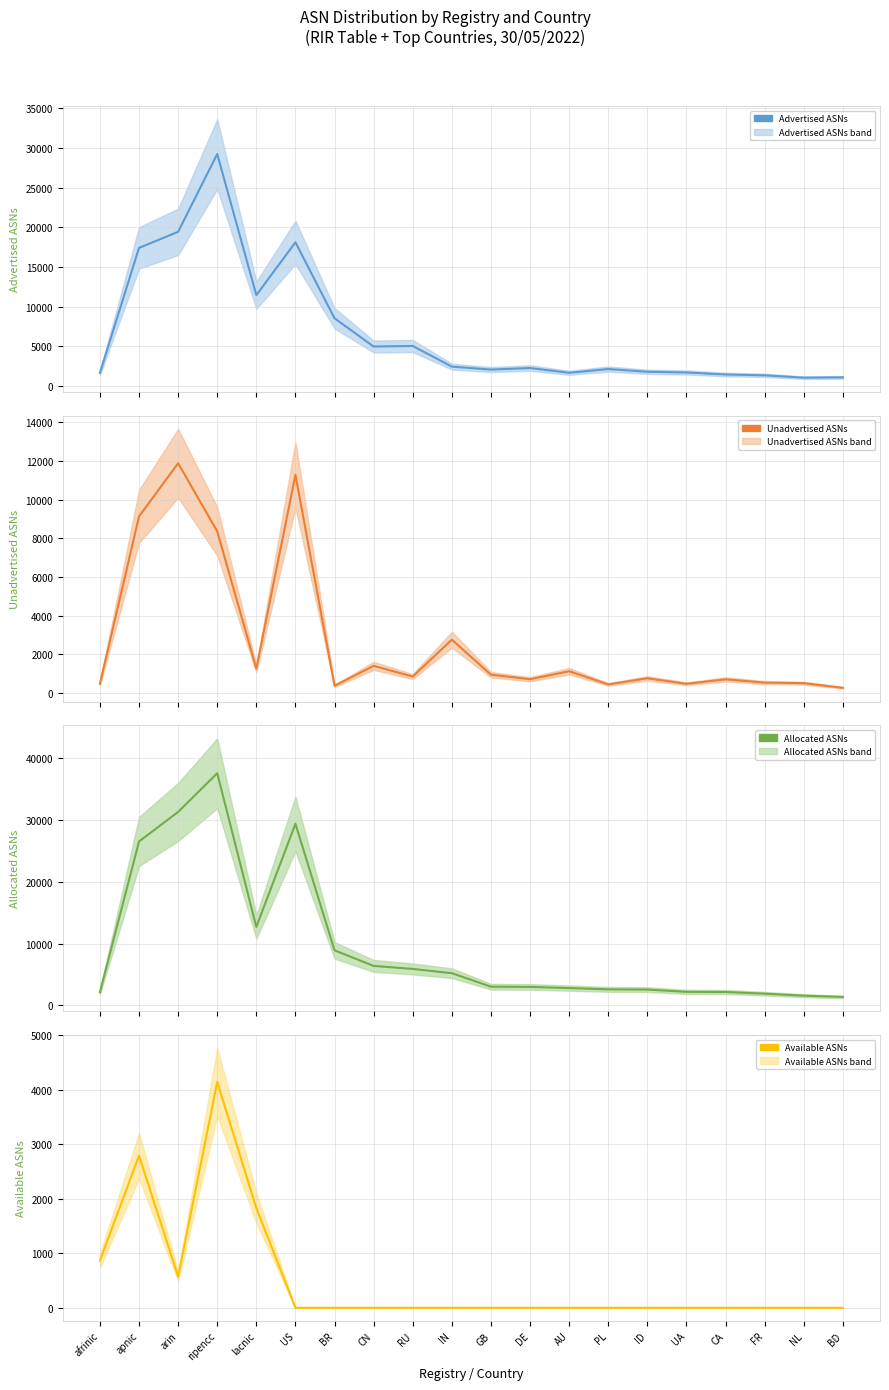

At which label does Unadvertised ASNs first exceed 843?

apnic